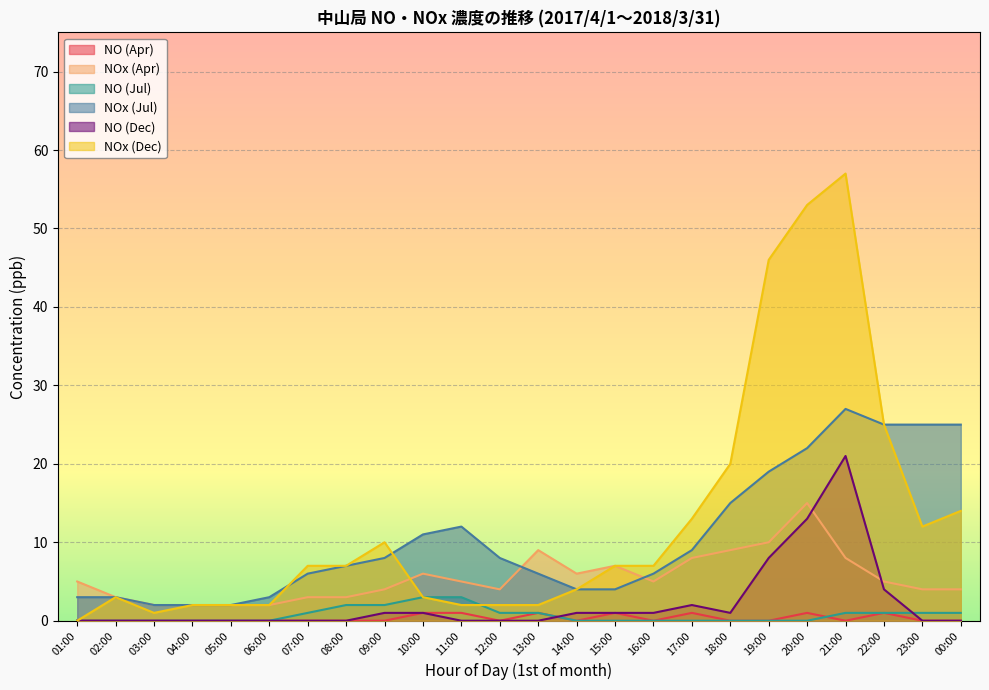

Where is NO (Jul) nearest to the value 1?

07:00